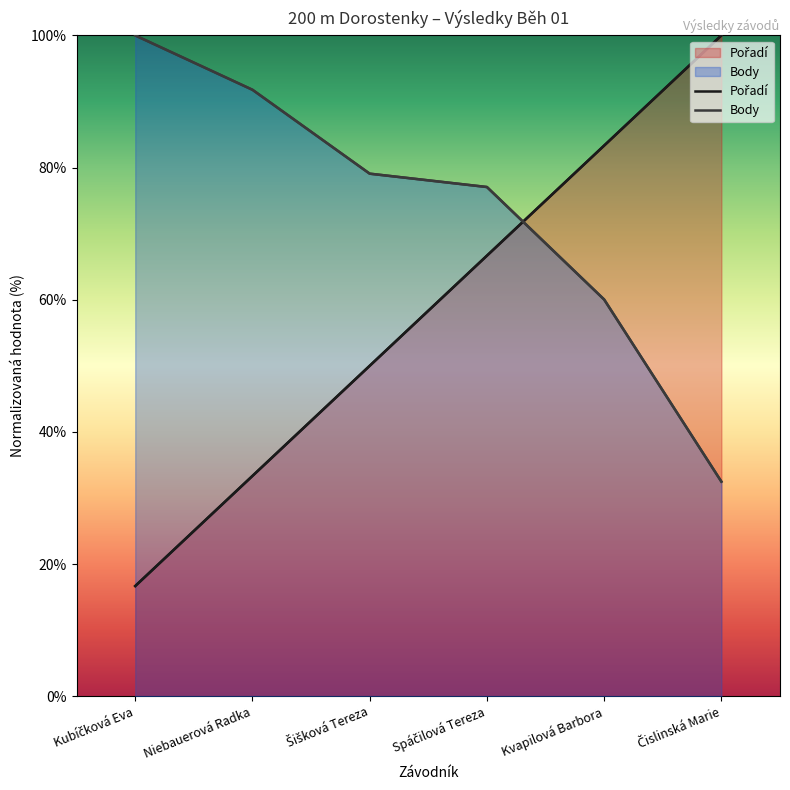

How many lines are shown in the chart?

2